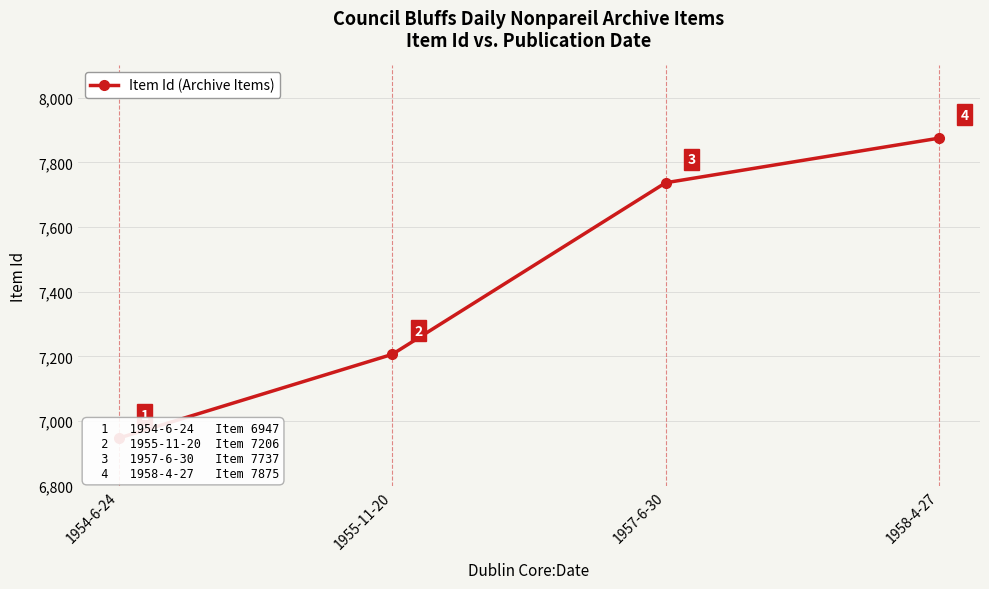

List the labels in order of value, largest first.

1958-4-27, 1957-6-30, 1955-11-20, 1954-6-24